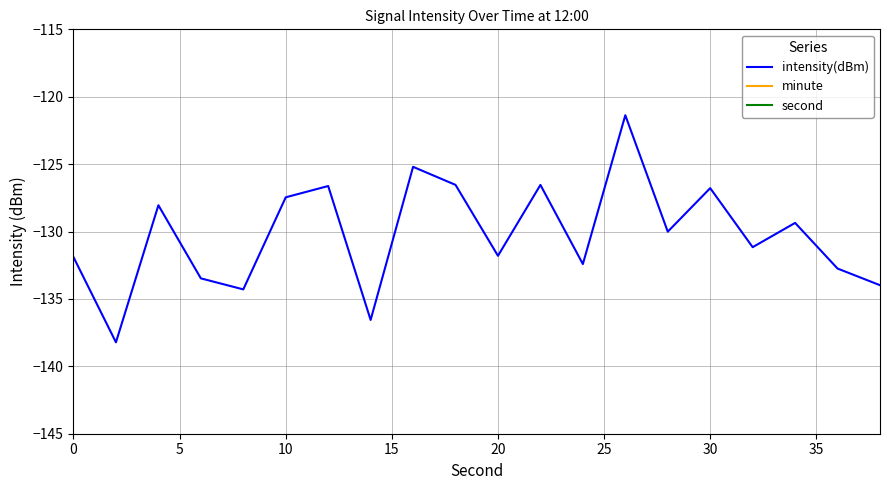

How many interior local peaks does the intensity(dBm) series have?

7